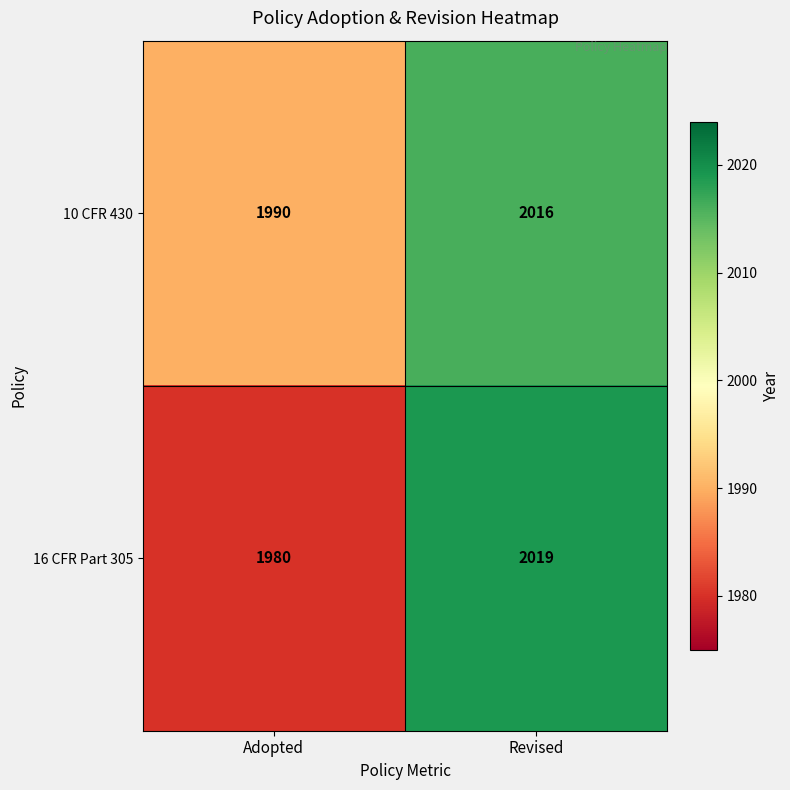

The 10 CFR 430 series shows 3121 at Revised. True or false?

False